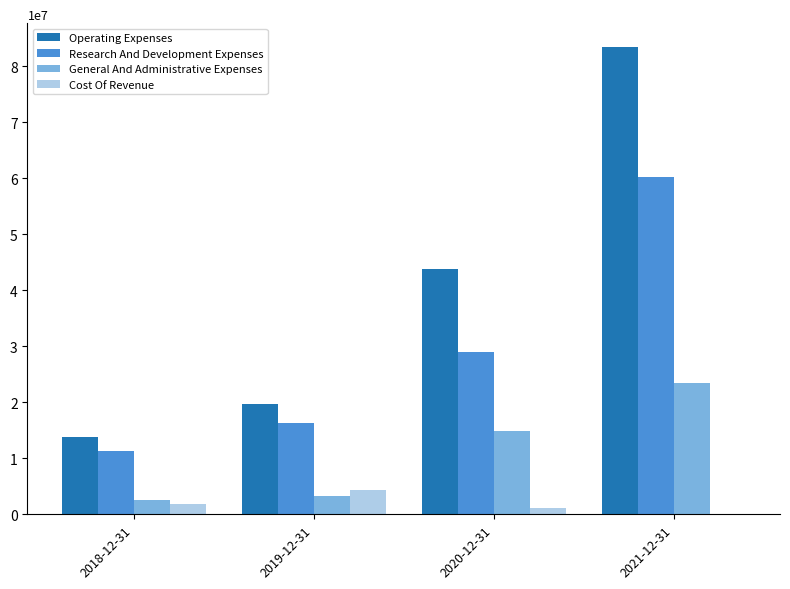

At which category is the sum across all series the highest?

2021-12-31